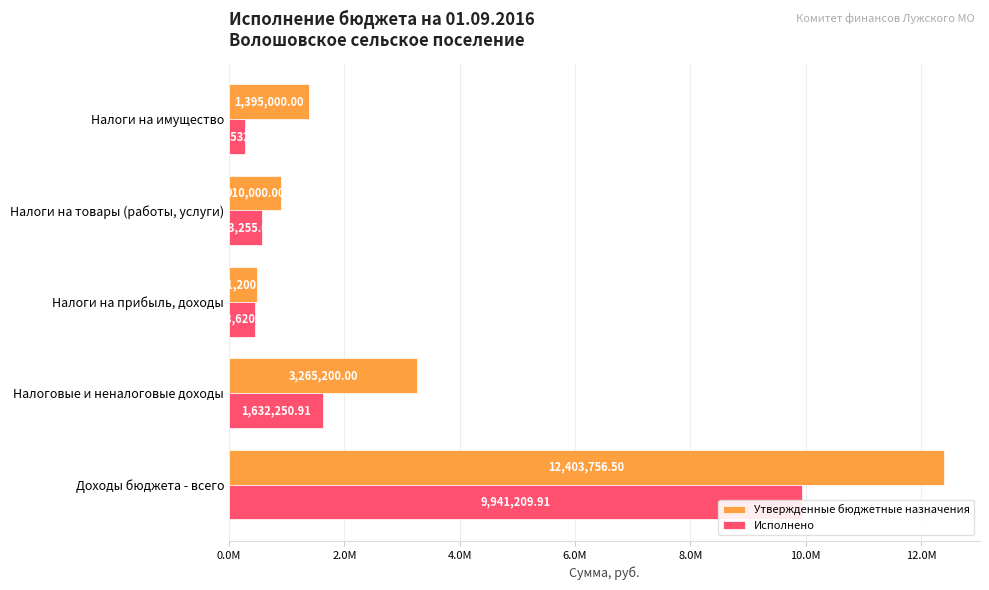

What is the average value of the Исполнено series?

2575773.9